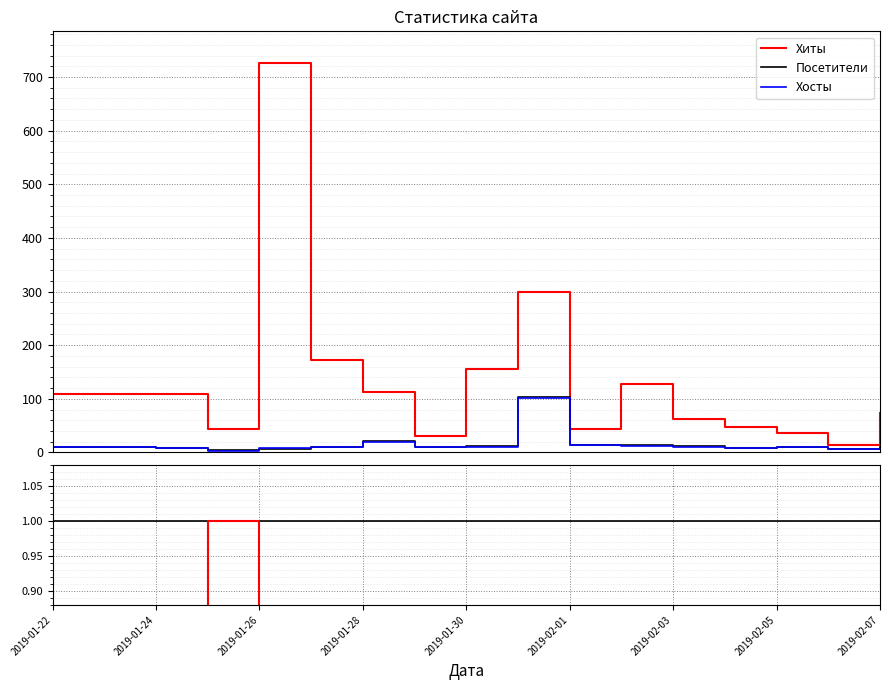

What is the maximum value for Хиты?

727